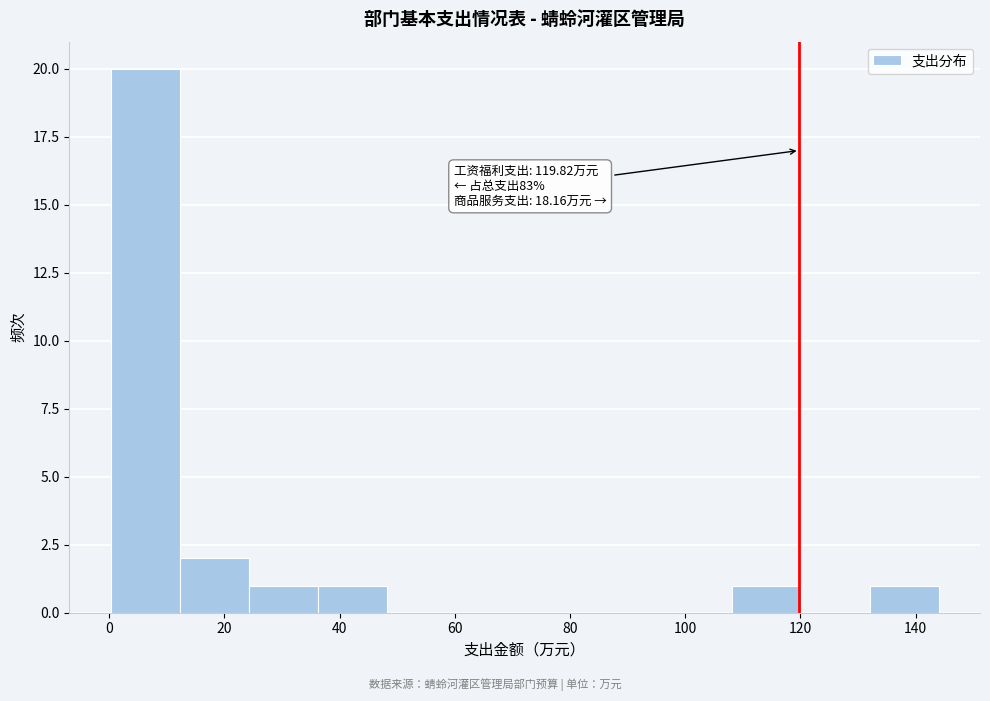

Over which range of the x-axis is the bar tallest?

0 to 12